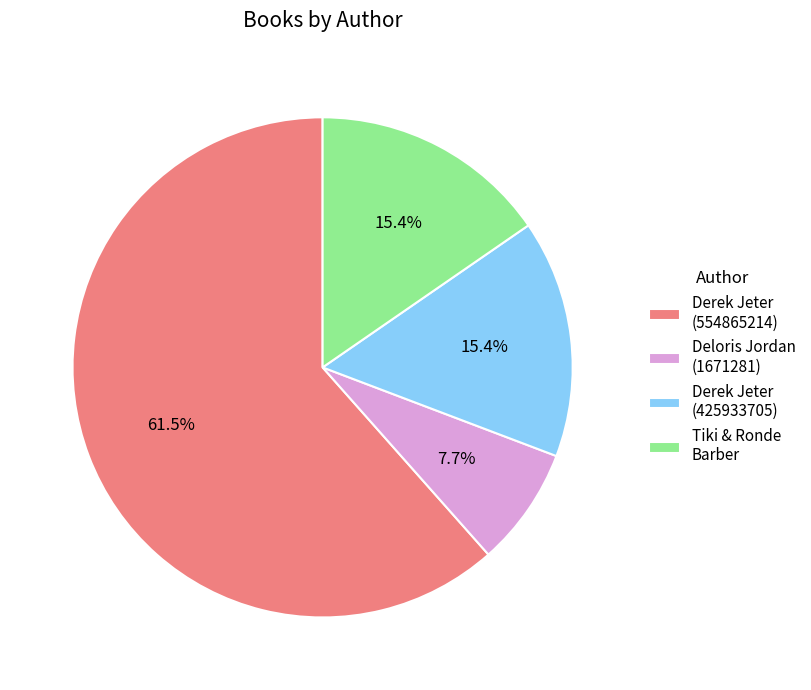

What percentage is NOT represented by Derek Jeter (554865214)?

38.5%